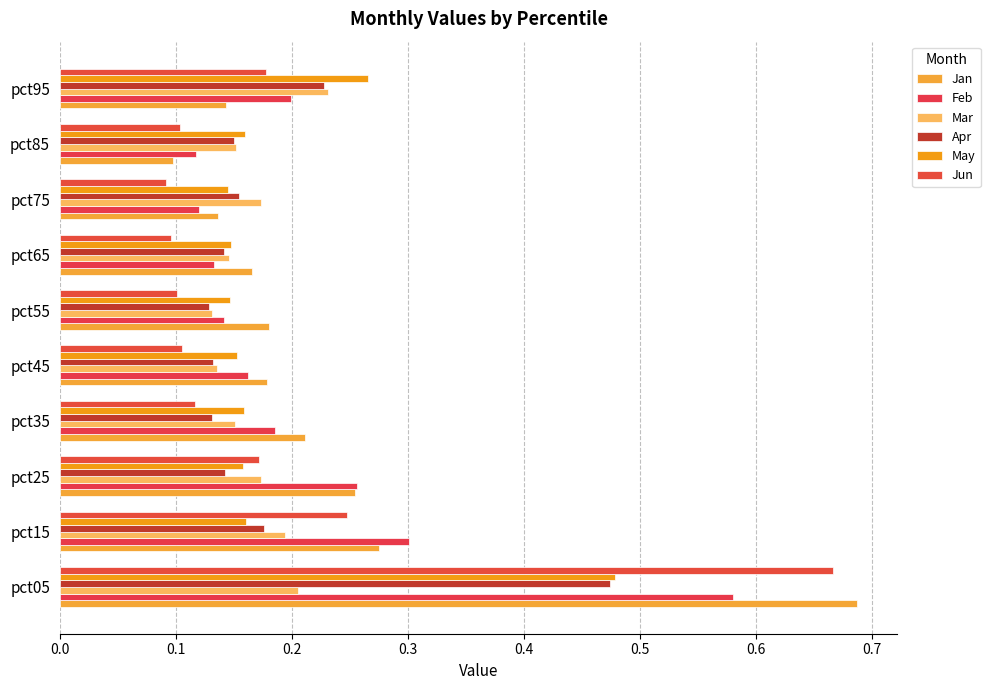

How many series are shown in this chart?

6